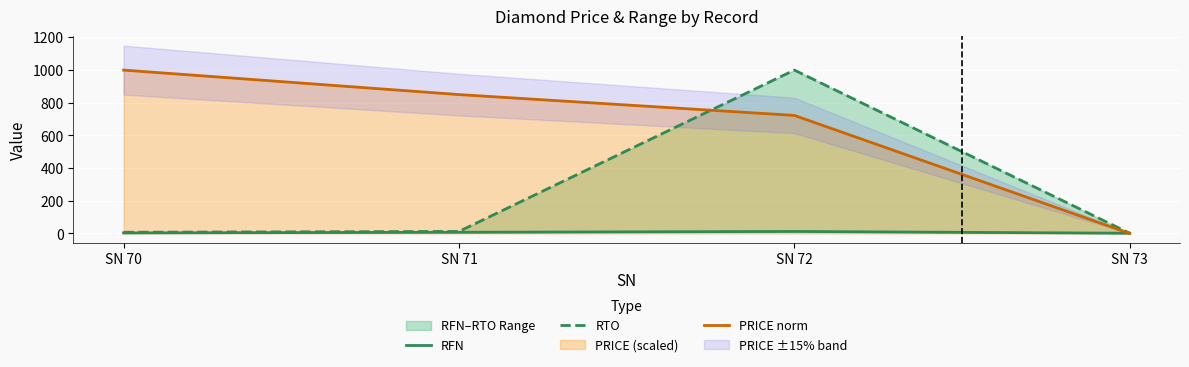

What is the difference between the RTO values at SN 72 and SN 70?

992.0